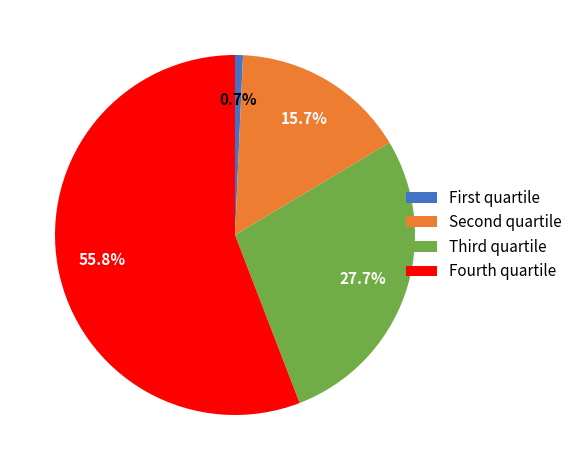

Does any single category account for the majority?

Yes